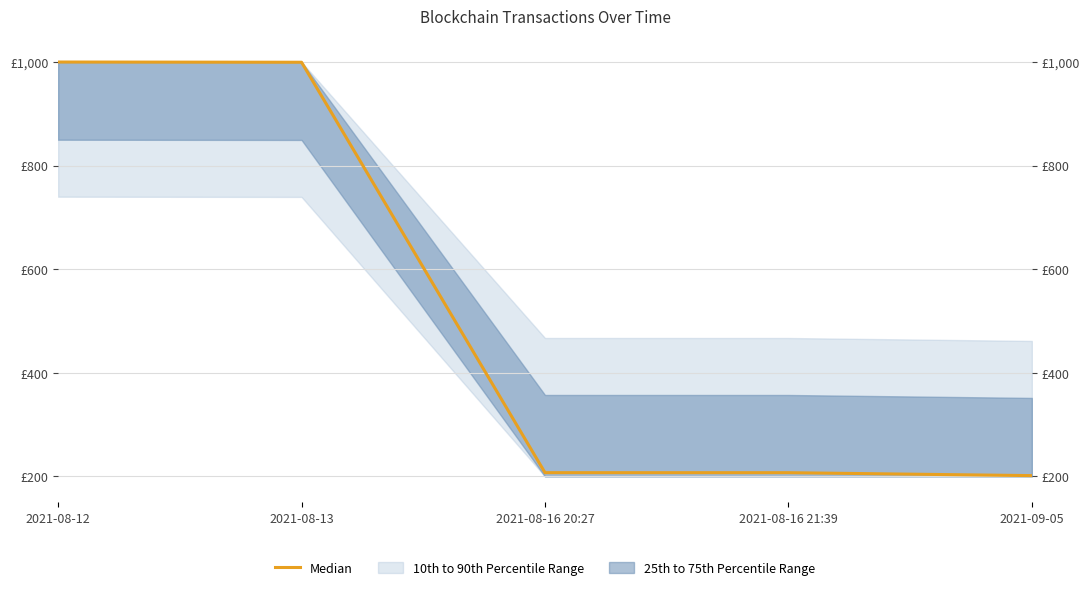

Where is the data nearest to the value 600?

2021-08-16 20:27